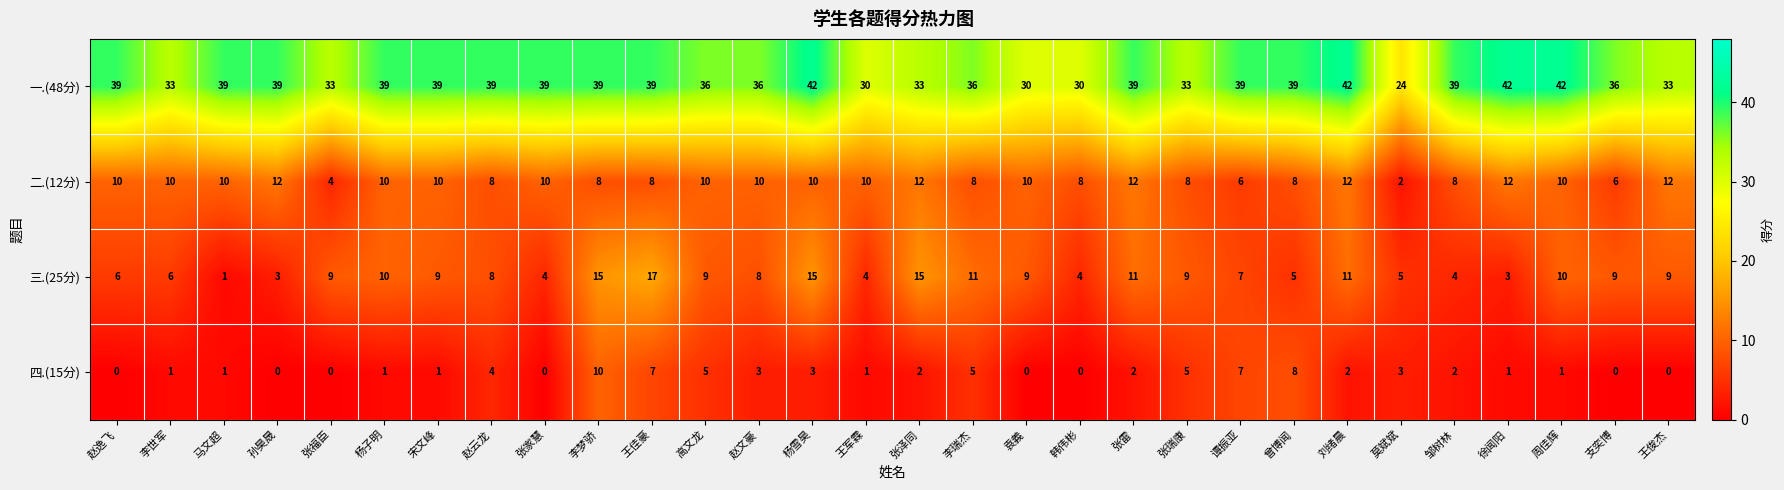

Count the 二.(12分) values in the range 8 to 10.

20